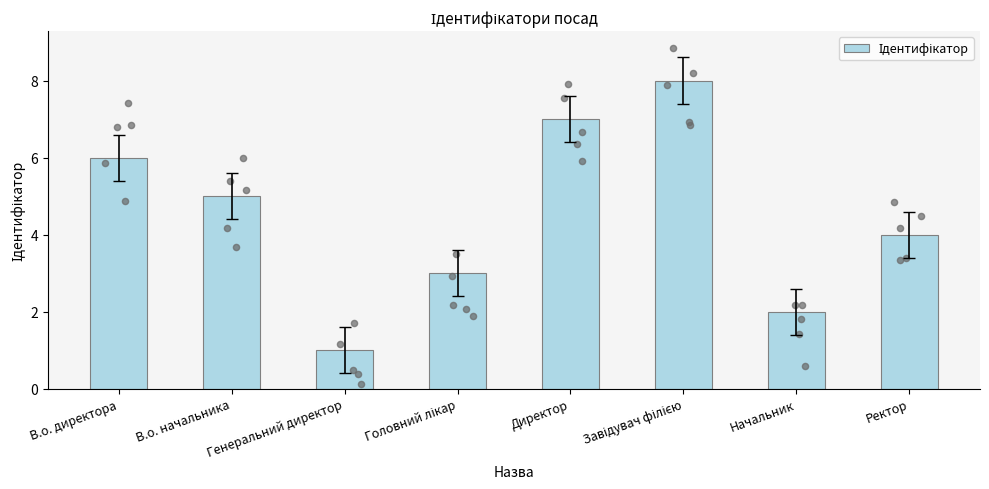

Approximately how many times larger is the value at Генеральний директор compared to Начальник?

0.5